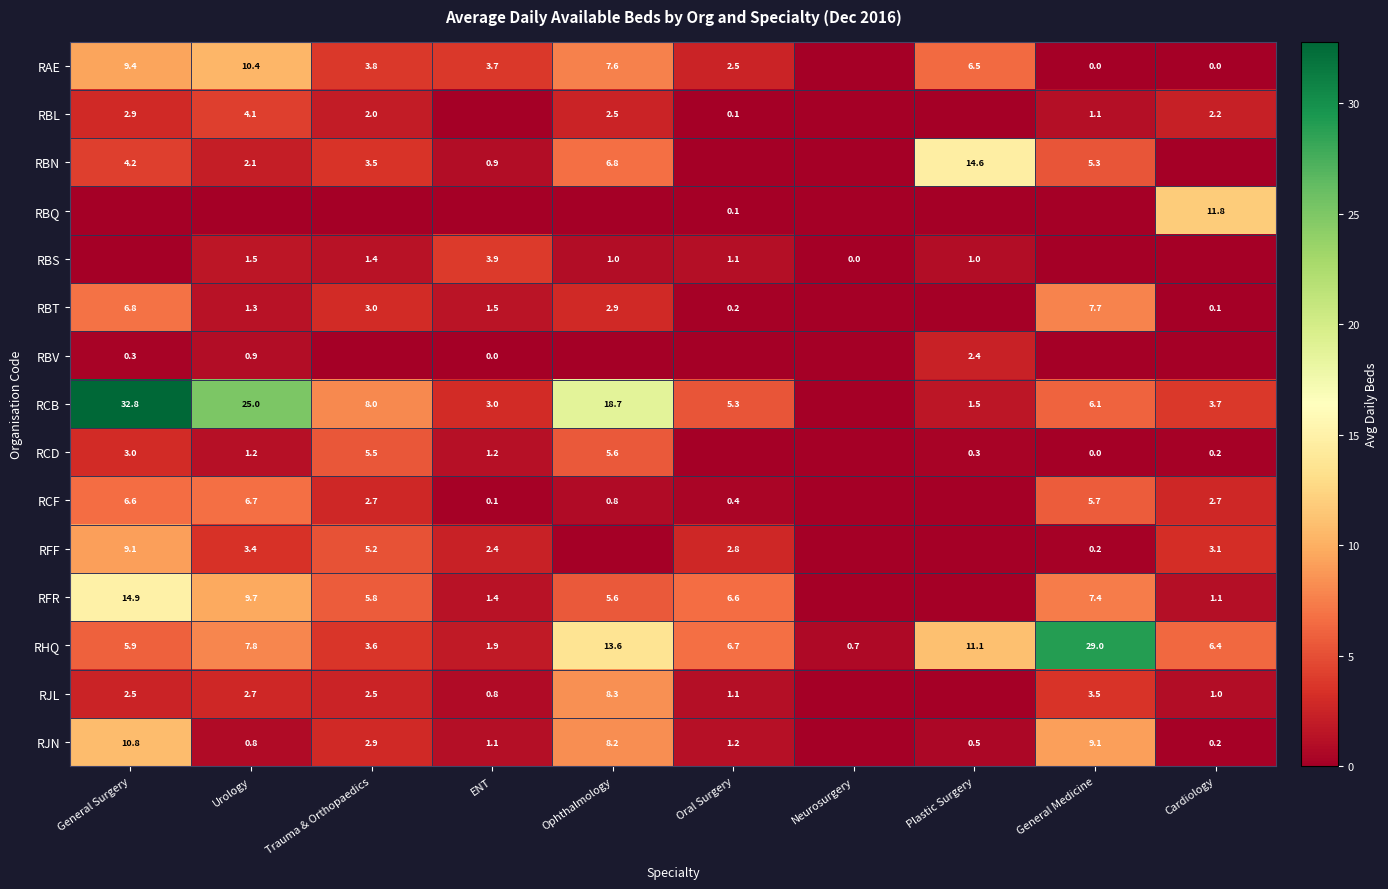

Is the value of RJN at ENT greater than the value of RFR at Oral Surgery?

No